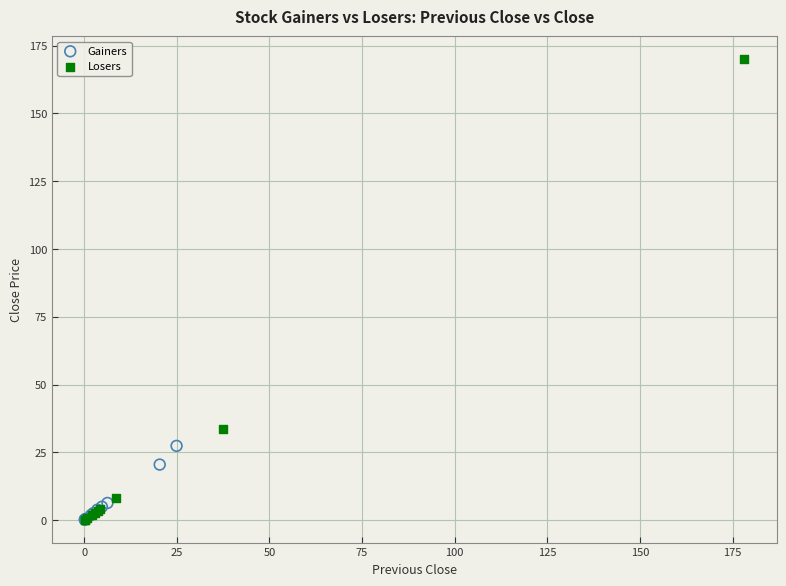

Which series contains the highest Y value?

Losers